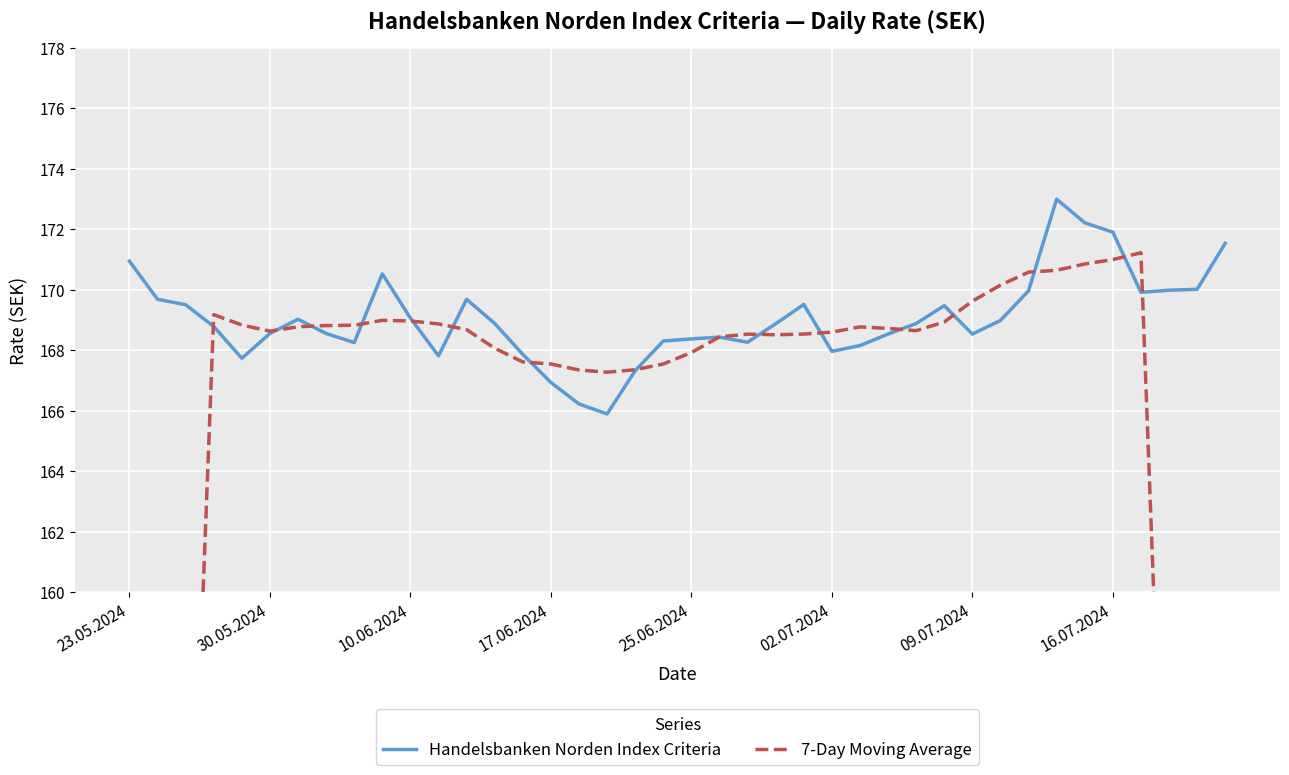

What is the total value across all series at 24?

338.0